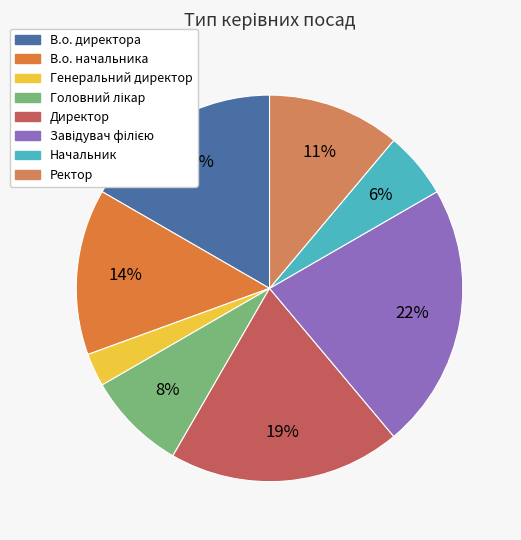

The В.о. директора slice represents 17% of the pie. True or false?

True